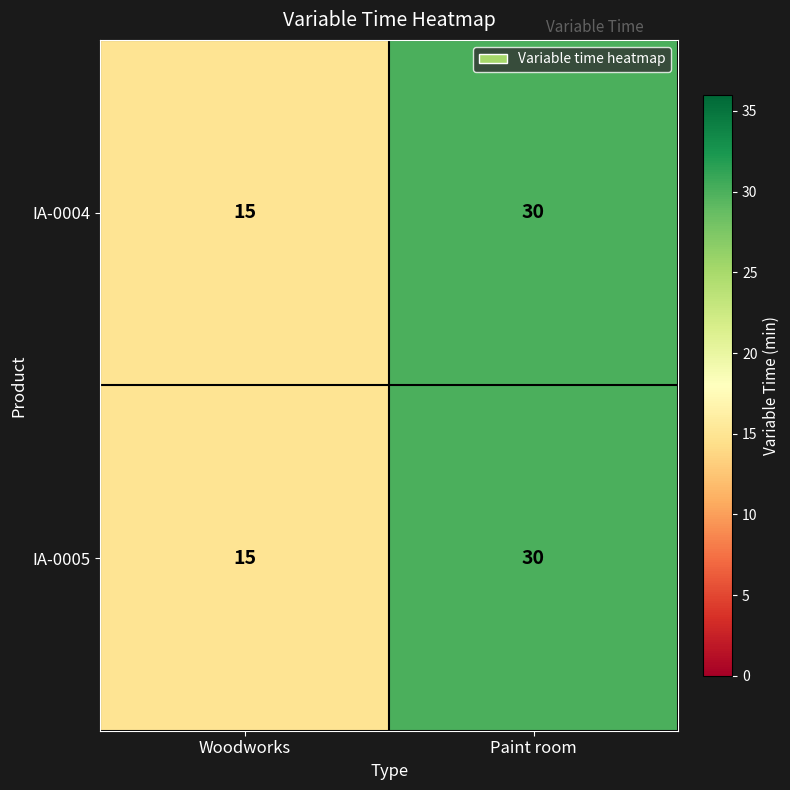

At which category is the sum across all series the highest?

Paint room